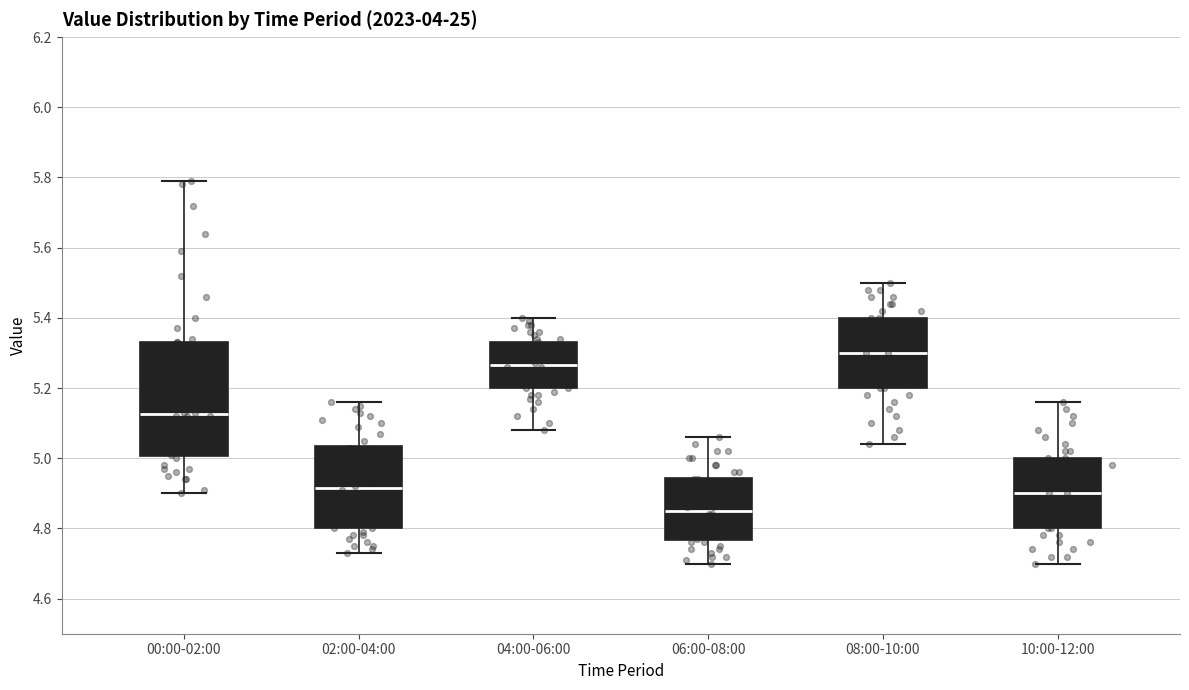

Comparing the boxes themselves (not the whiskers), which one is the tallest?

00:00-02:00